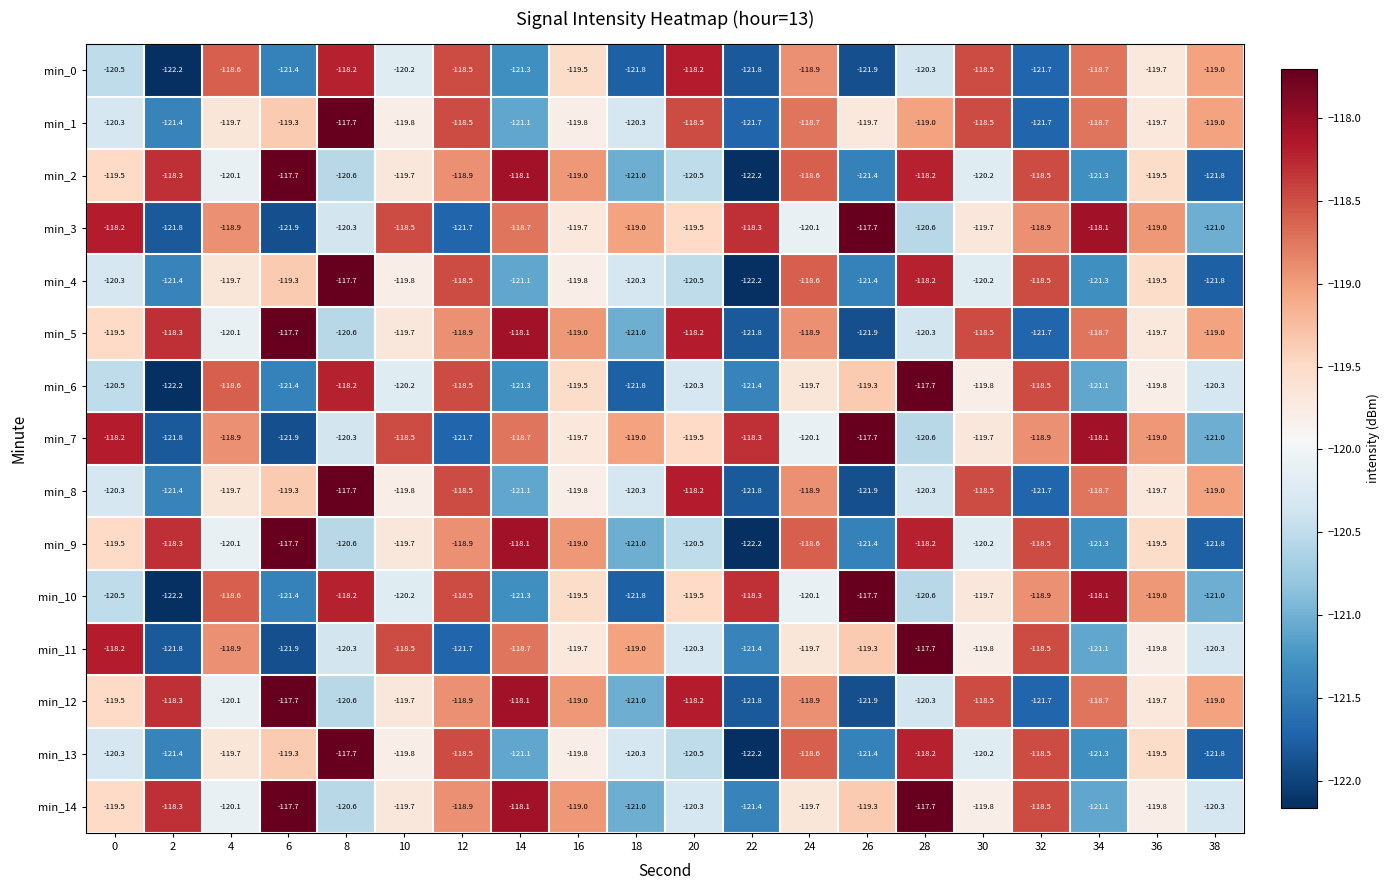

What is the maximum value for min_4?

-117.7